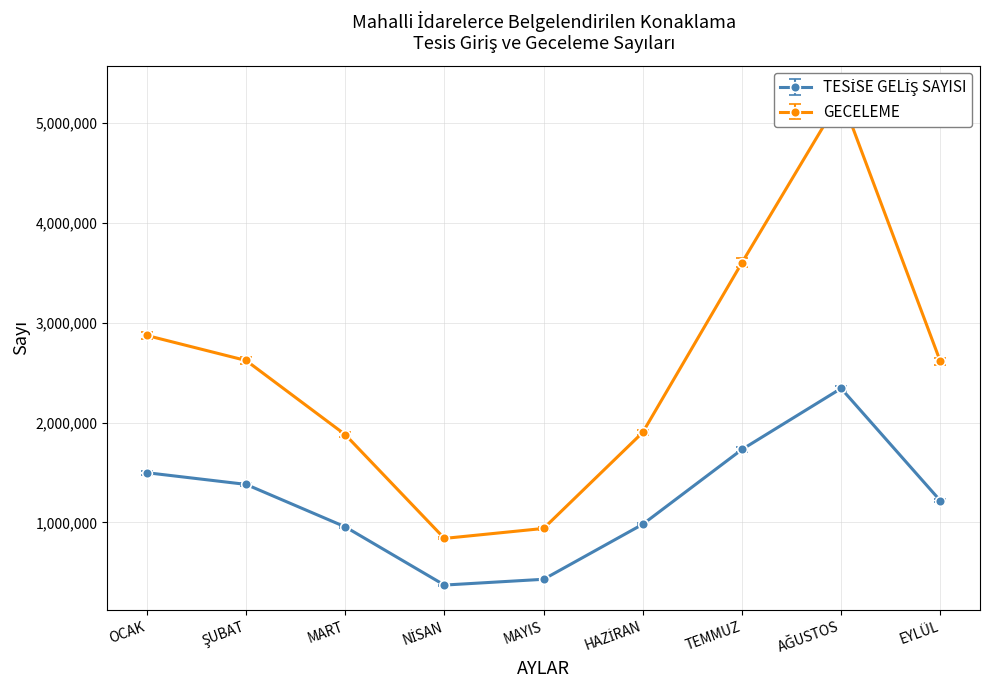

Which category has the lowest value across all series?

NİSAN